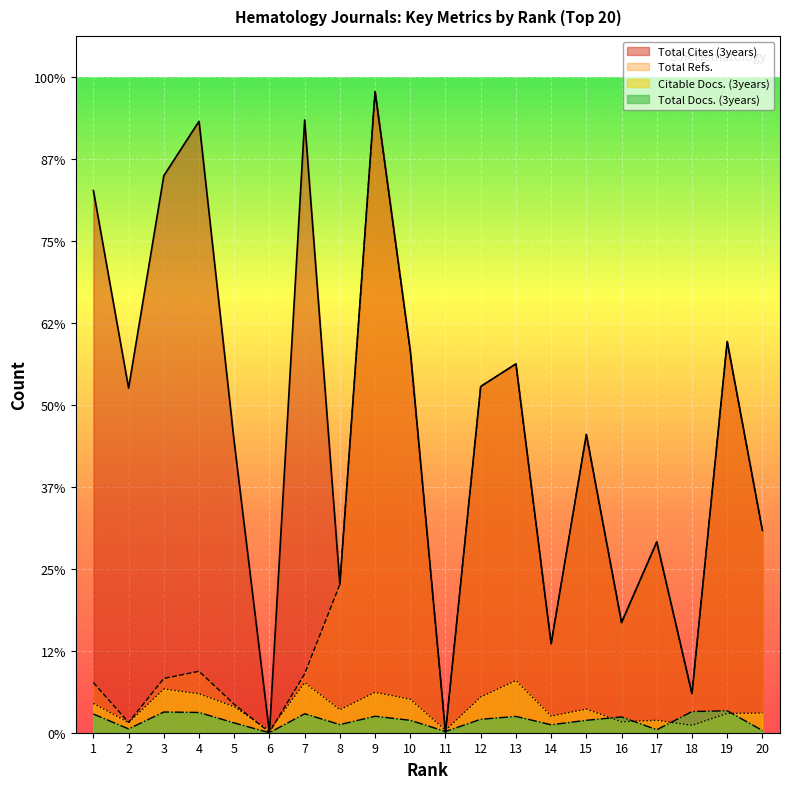

What is the difference between the second highest and second lowest values in the Total Cites (3years) series?

14951